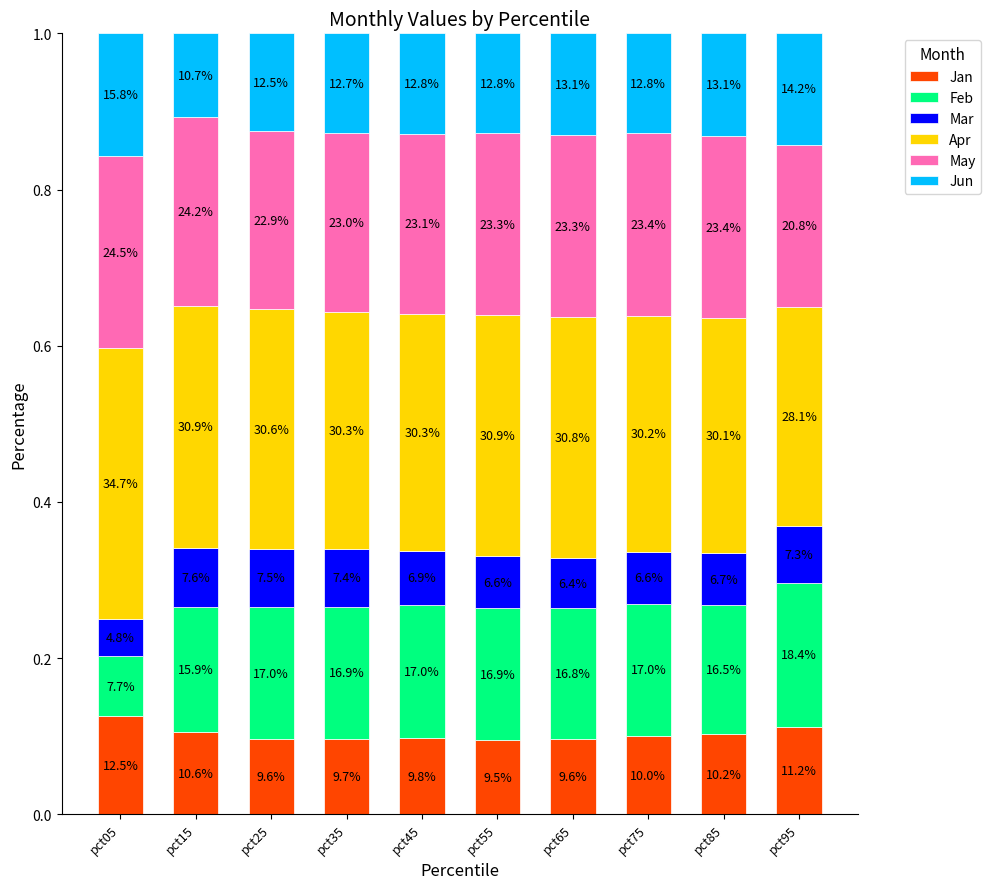

Which series changed the most between pct65 and pct95?

Apr